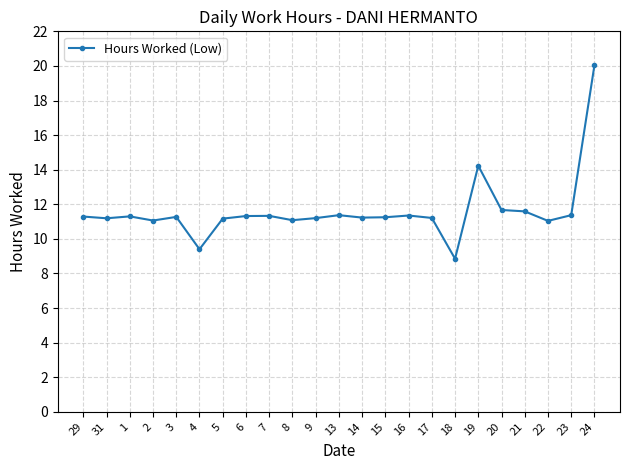

True or false: there are more than 1 points higher than both neighbors.

True